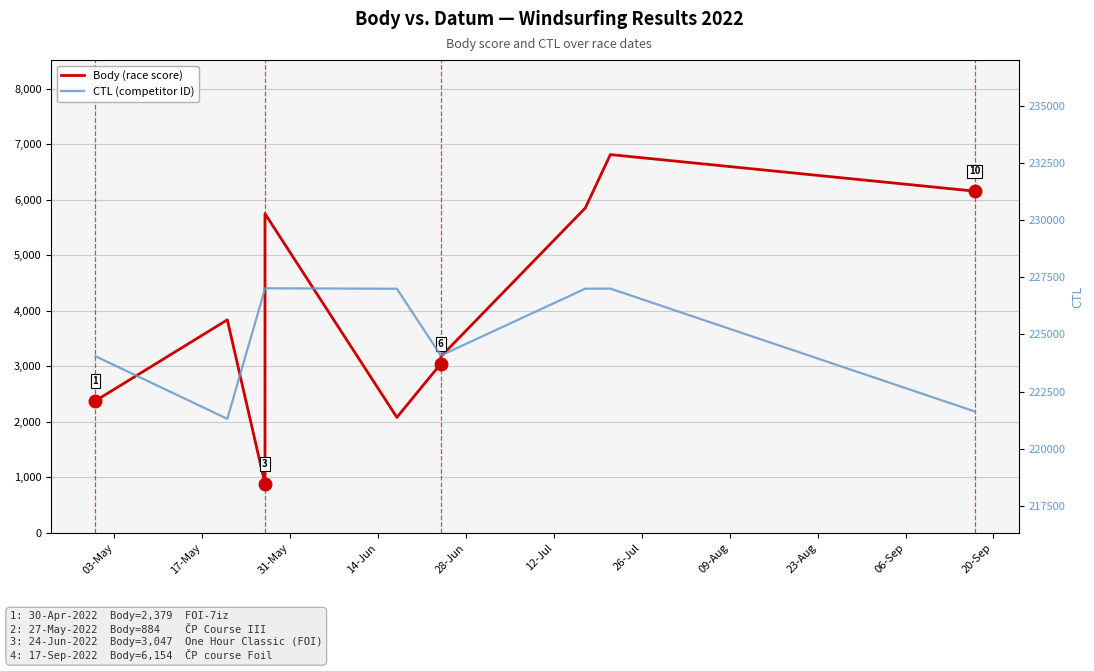

What is the difference between the maximum and minimum values in the Body (race score) series?

5928